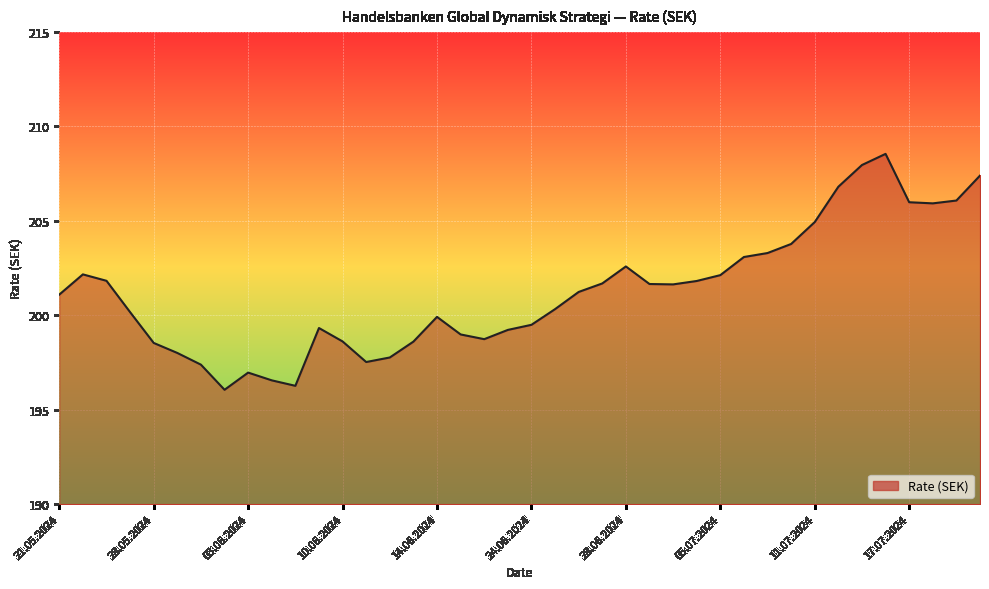

What is the difference between the maximum and minimum values?

12.5